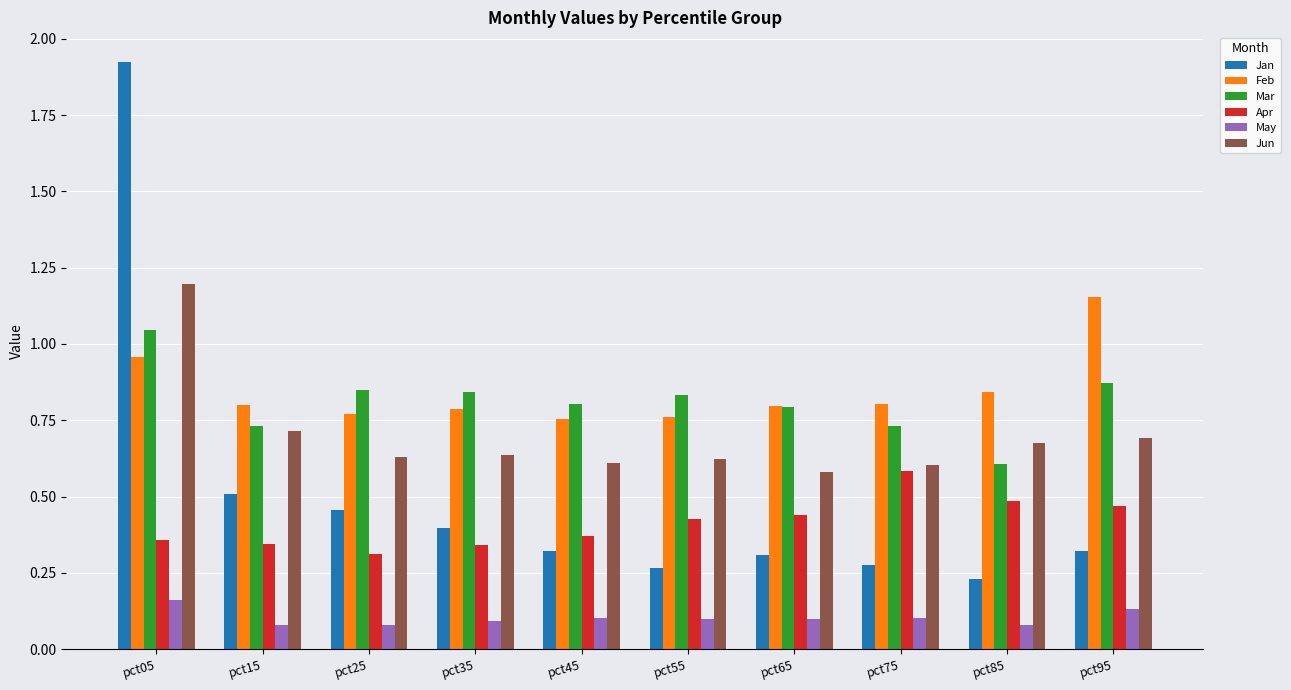

At pct05, list the series in order from largest to smallest.

Jan, Jun, Mar, Feb, Apr, May